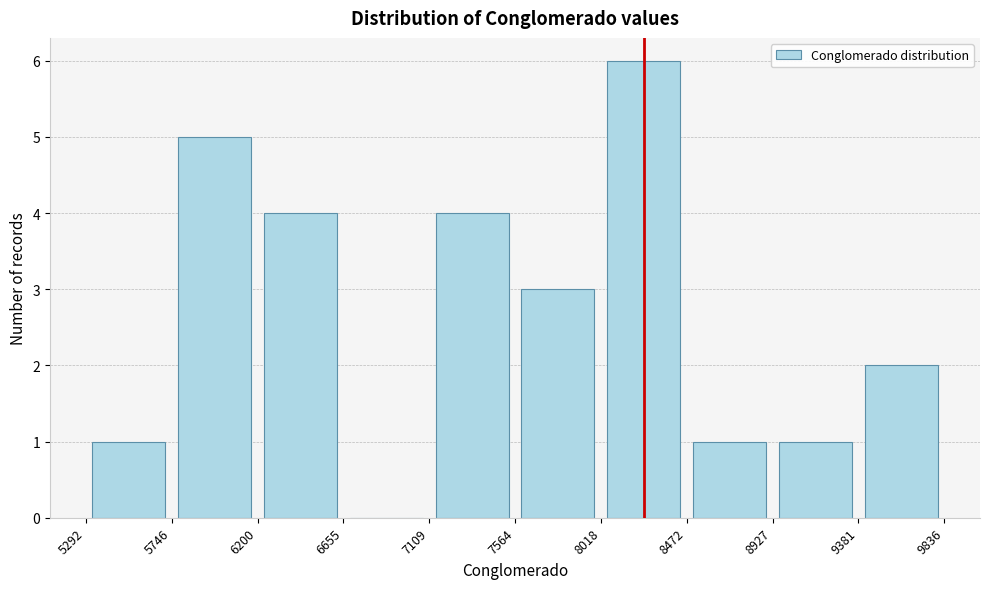

Reading left to right, list every bar in this chart as the range it spans on the x-axis followed by its height. The values are not printed on the chart, so give them approximately, as read against the axis.

5292 to 5746: 1
5746 to 6200: 5
6200 to 6655: 4
6655 to 7109: 0
7109 to 7564: 4
7564 to 8018: 3
8018 to 8472: 6
8472 to 8927: 1
8927 to 9381: 1
9381 to 9836: 2